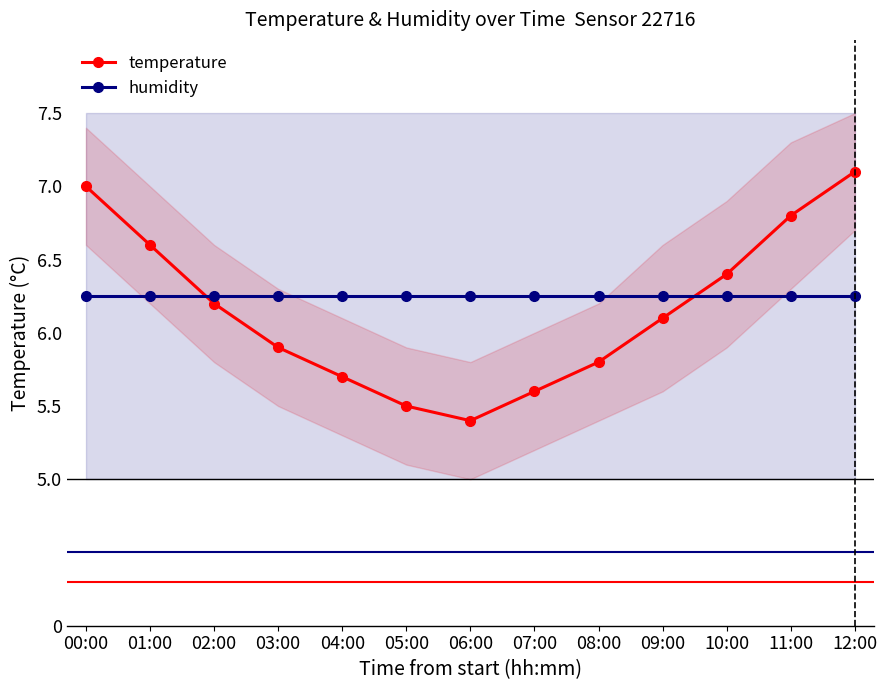

What is the difference between the second highest and second lowest values in the temperature series?

1.5